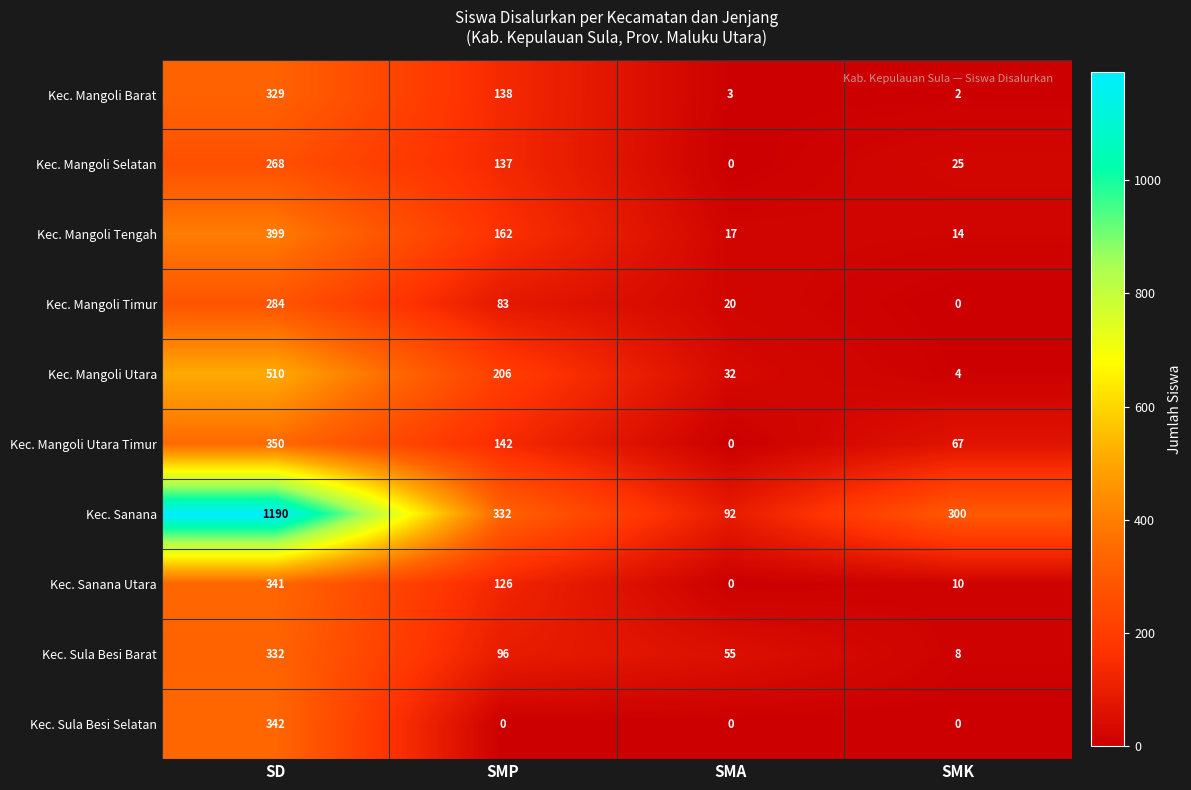

What is the highest value of the Kec. Mangoli Utara series?

510